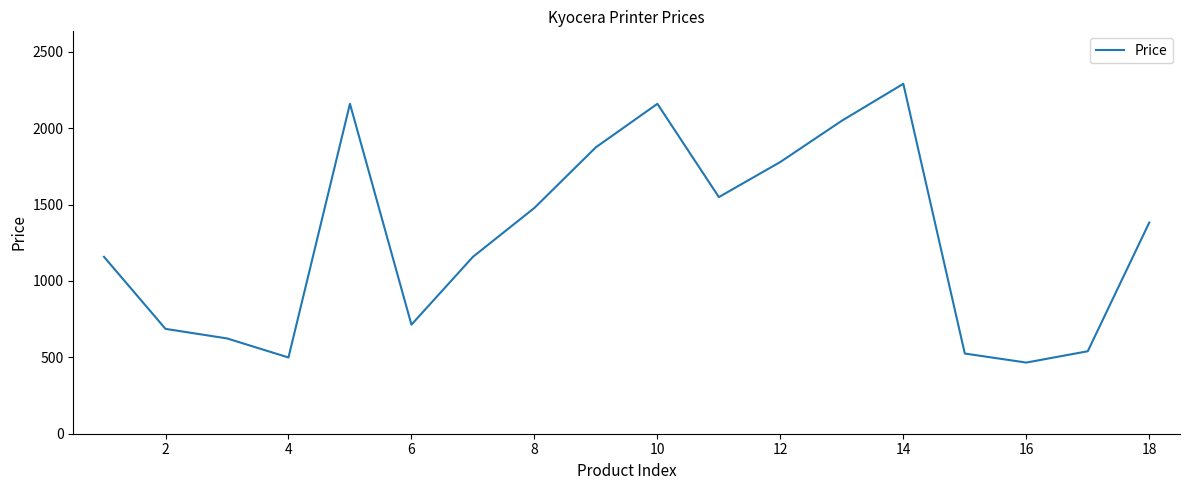

True or false: the data has more than 0 interior local peaks.

True